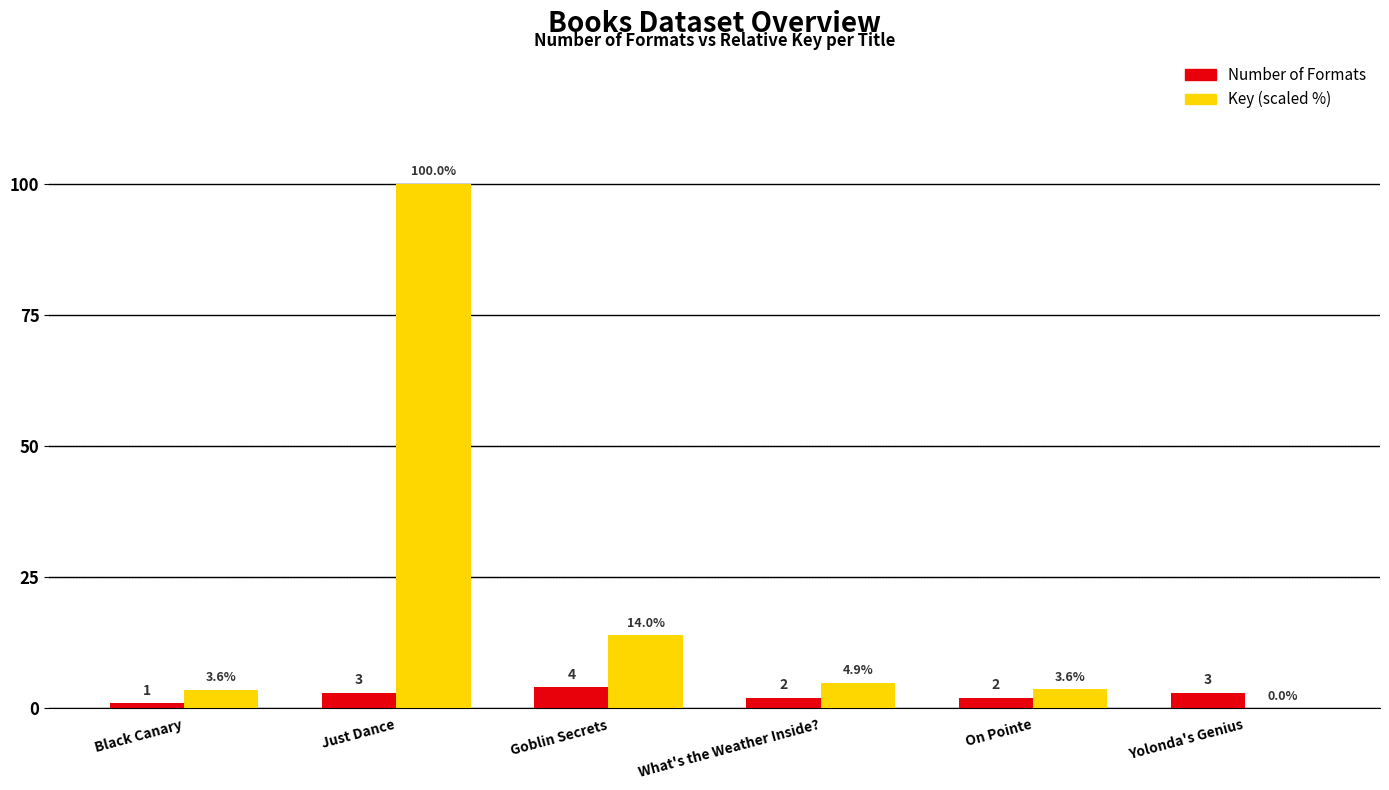

How many Number of Formats values are between 2 and 3?

4